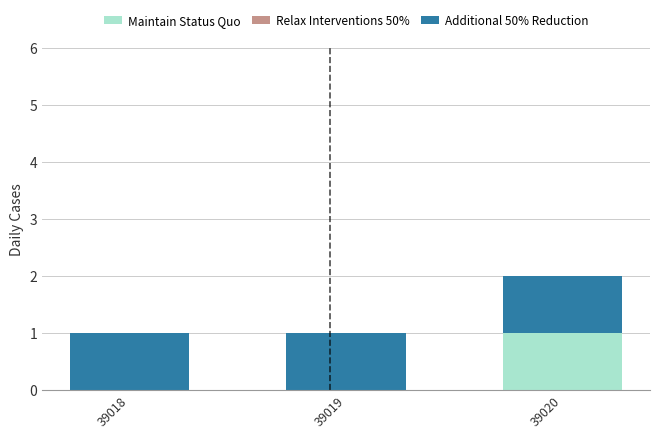

Which category has the highest value in the Maintain Status Quo series?

39020